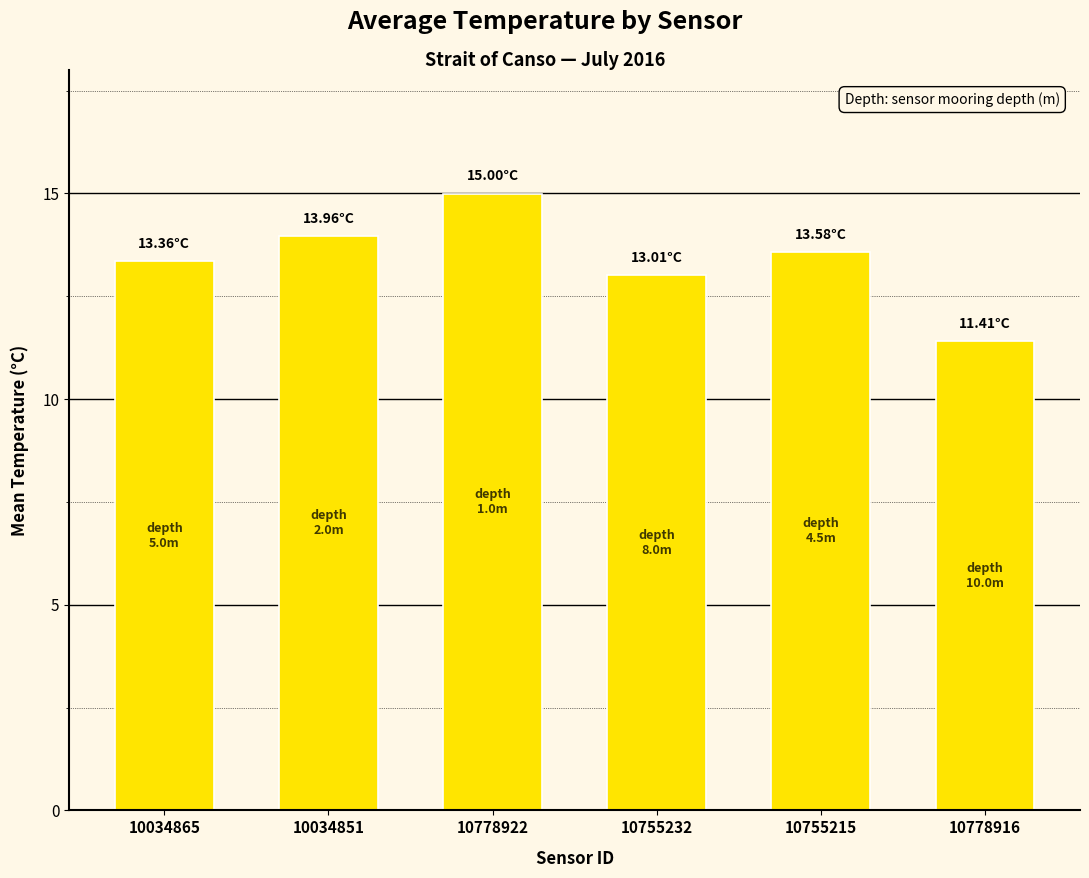

The chart shows a value of 13.0 at 10755232. True or false?

True